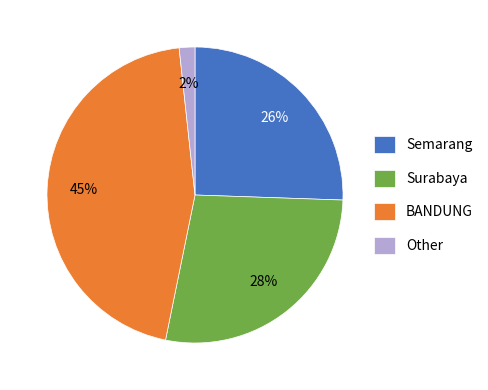

Rank the categories by value from lowest to highest.

Other, Semarang, Surabaya, BANDUNG